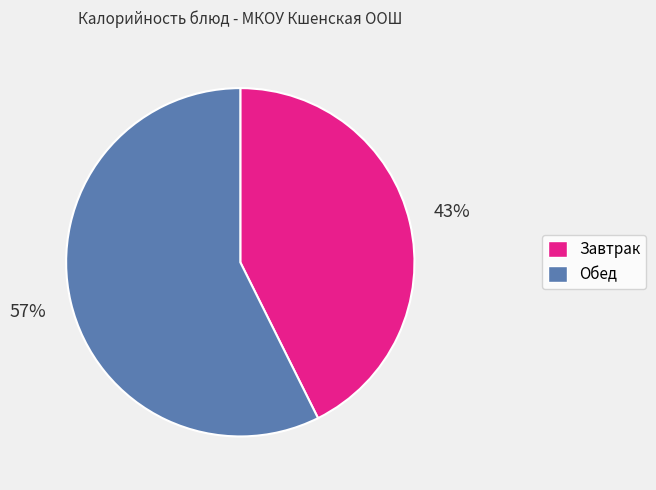

Is there any slice that represents more than half of the pie?

Yes